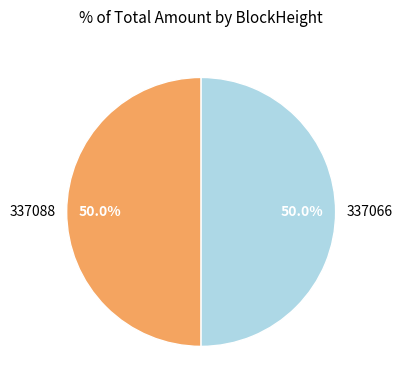

How many segments does this pie chart have?

2